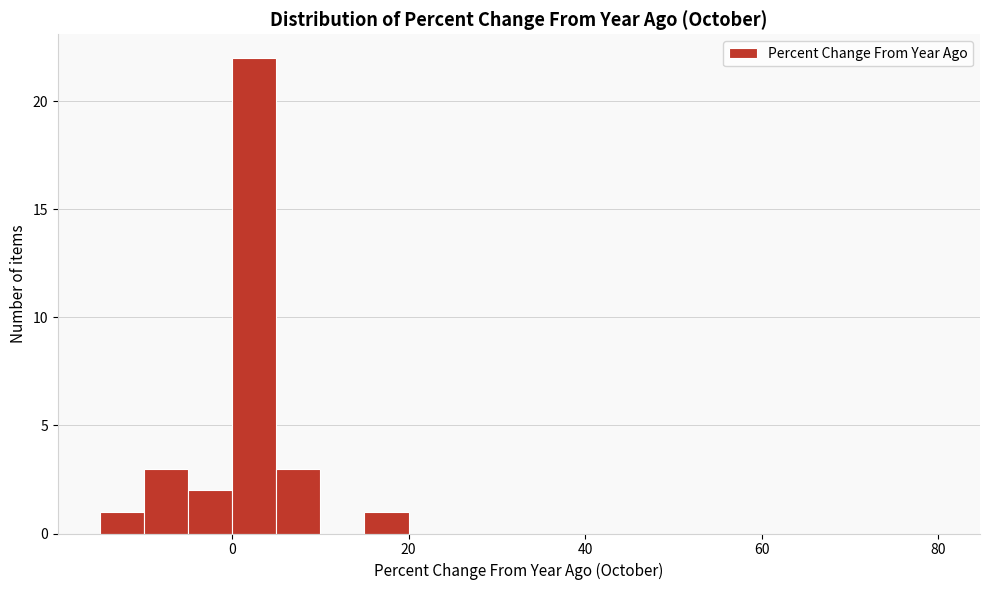

Around what value on the x-axis is the tallest bar? Give the approximate position of its centre, as read against the axis.

2